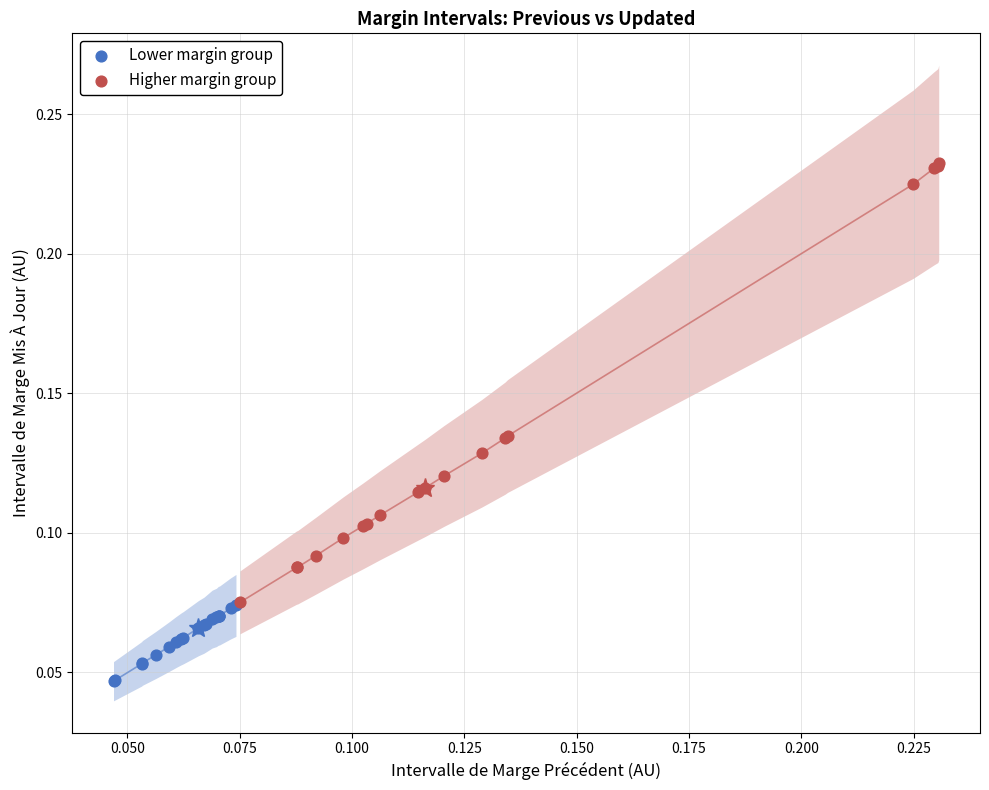

Which series contains the highest Y value?

Higher margin group